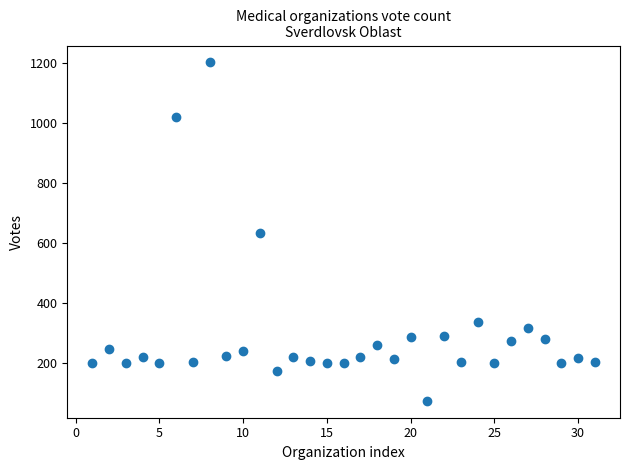

What is the range of Y values (max minus min)?

1128